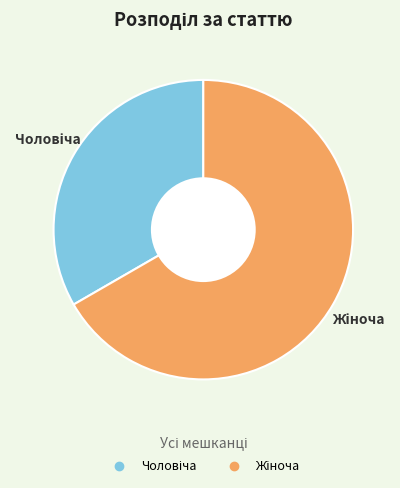

Is there any slice that represents more than half of the pie?

Yes